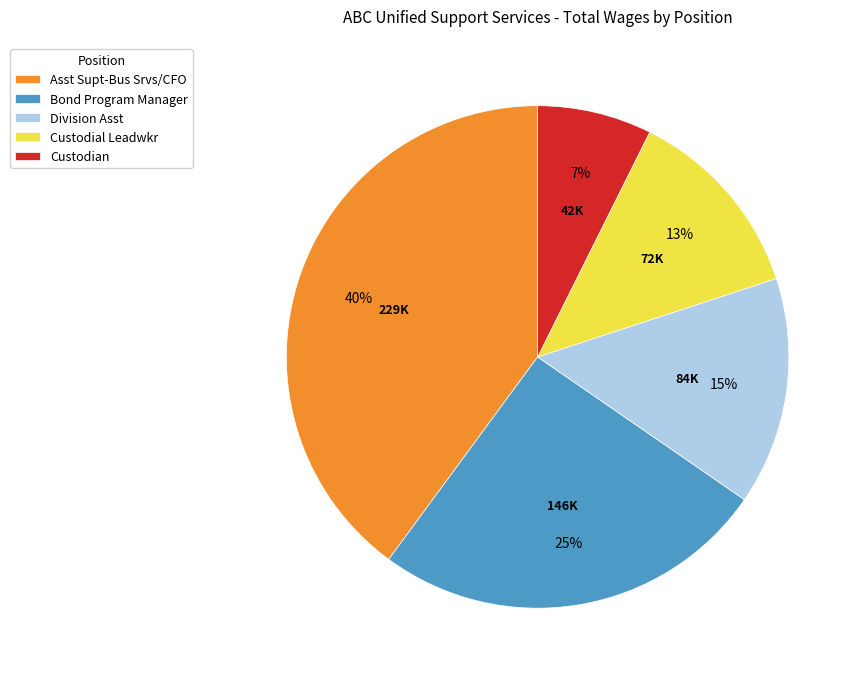

Do Asst Supt-Bus Srvs/CFO and Custodial Leadwkr together represent more than half of the pie?

Yes